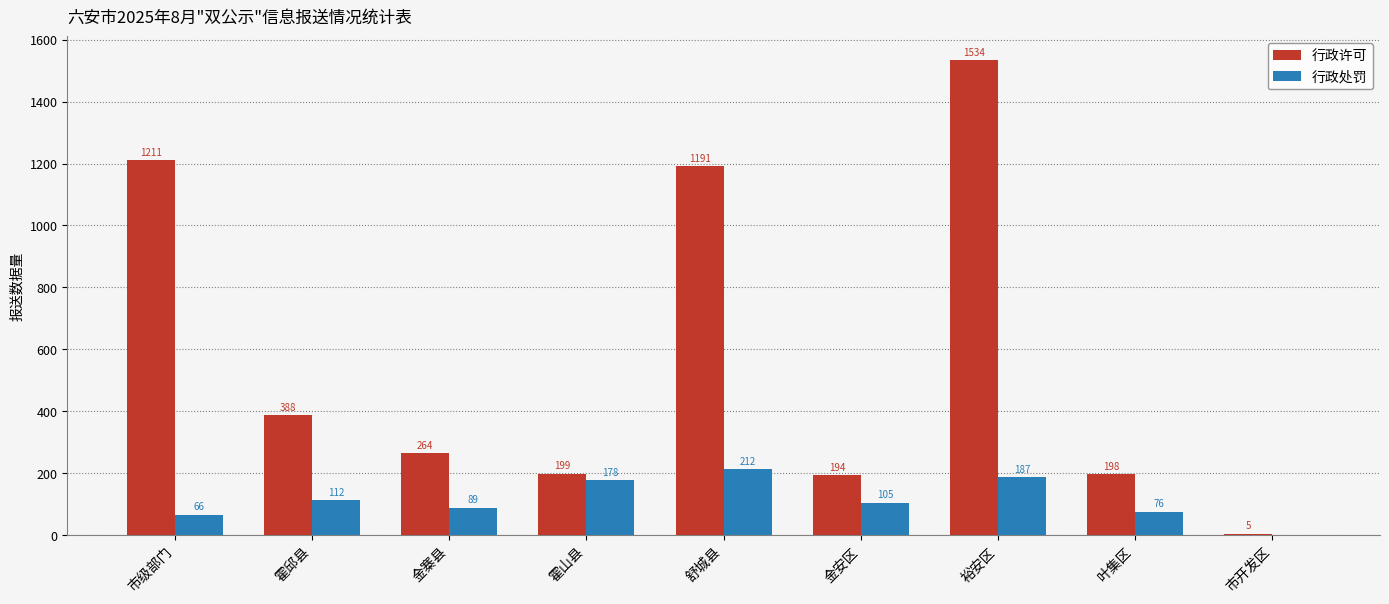

Are the bars grouped side by side (vs. stacked)?

Yes